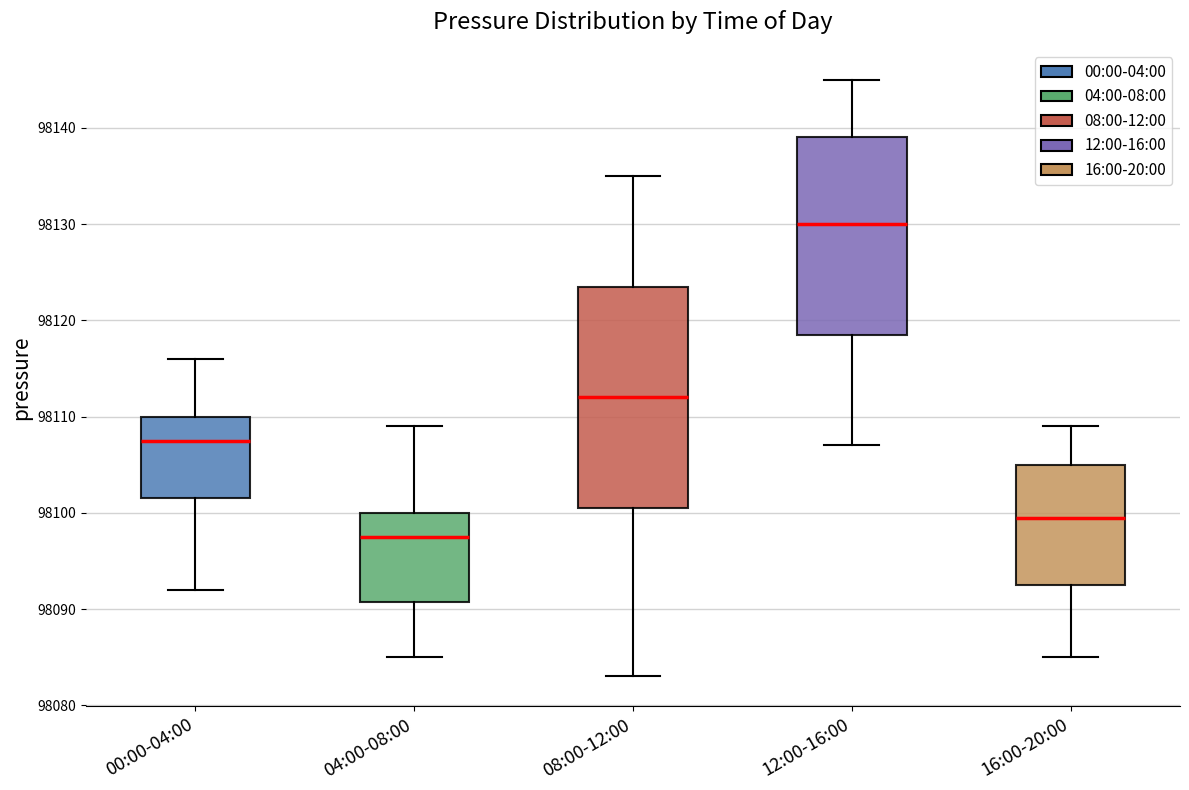

Reading left to right, read every box against the y-axis: the position of its median line, the range the box covers, and the ends of its whiskers. The values are not printed on the chart, so give them approximately, as read against the axis.

00:00-04:00: median 98108, box 98102 to 98110, whiskers 98092 to 98116
04:00-08:00: median 98098, box 98091 to 98100, whiskers 98085 to 98109
08:00-12:00: median 98112, box 98101 to 98124, whiskers 98083 to 98135
12:00-16:00: median 98130, box 98119 to 98139, whiskers 98107 to 98145
16:00-20:00: median 98100, box 98093 to 98105, whiskers 98085 to 98109